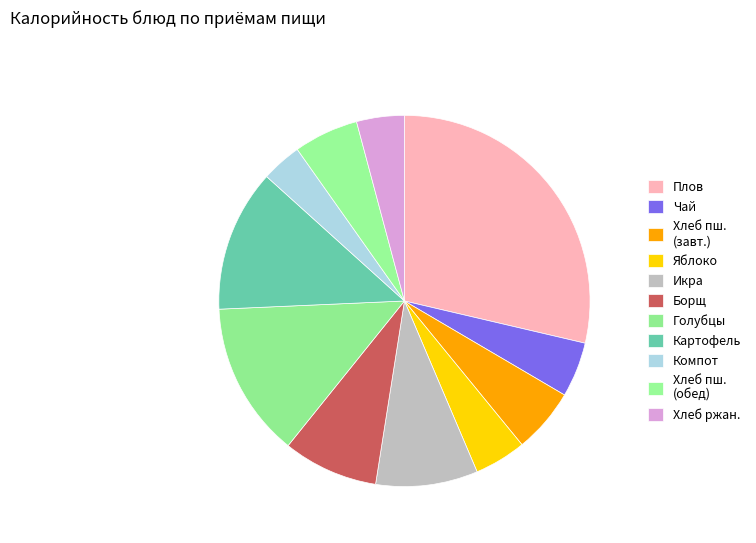

How many slices are in this pie chart?

11